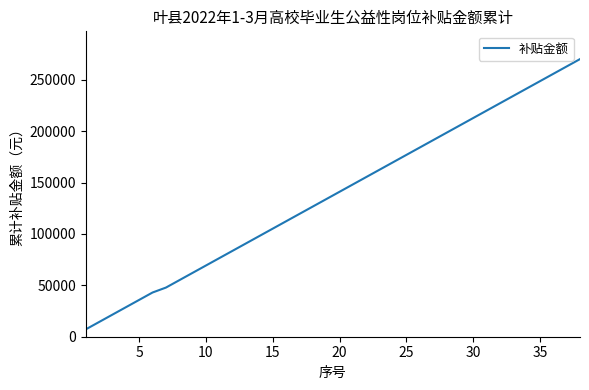

What is the minimum value shown in the chart?

7174.7